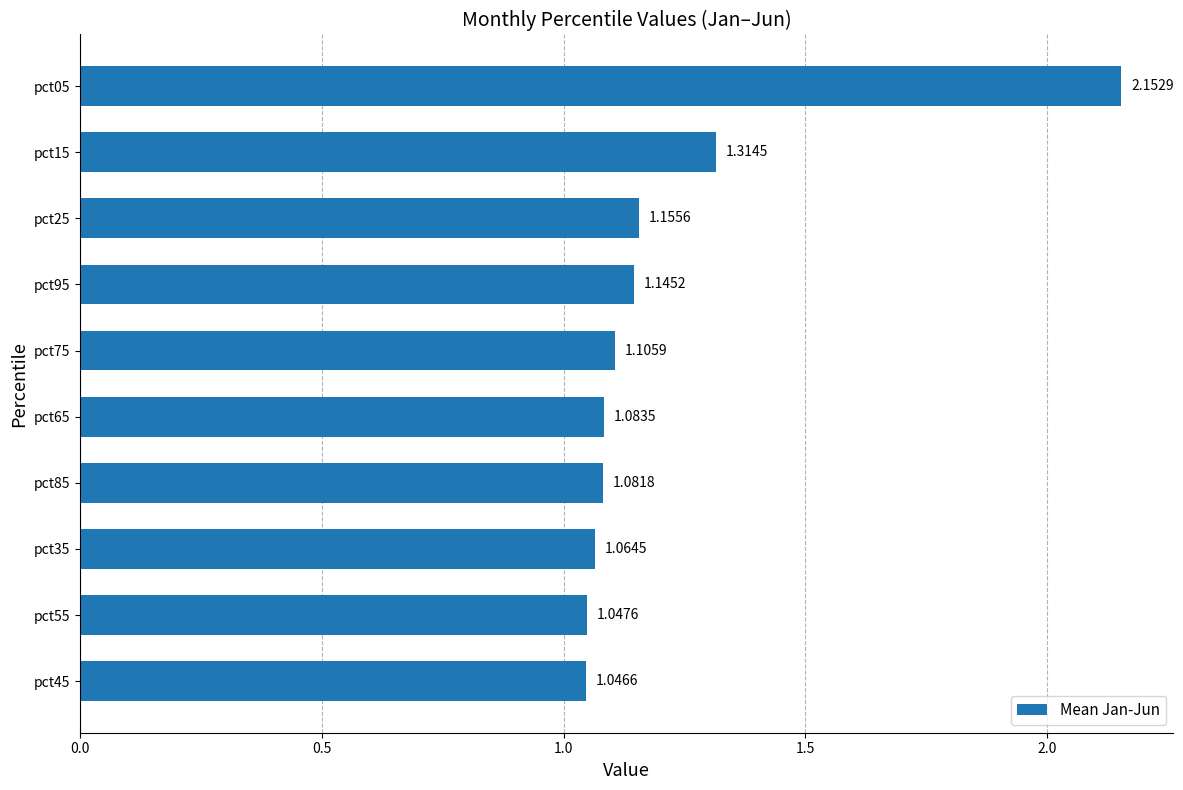

Rank the categories by value from highest to lowest.

pct05, pct15, pct25, pct95, pct75, pct65, pct85, pct35, pct55, pct45